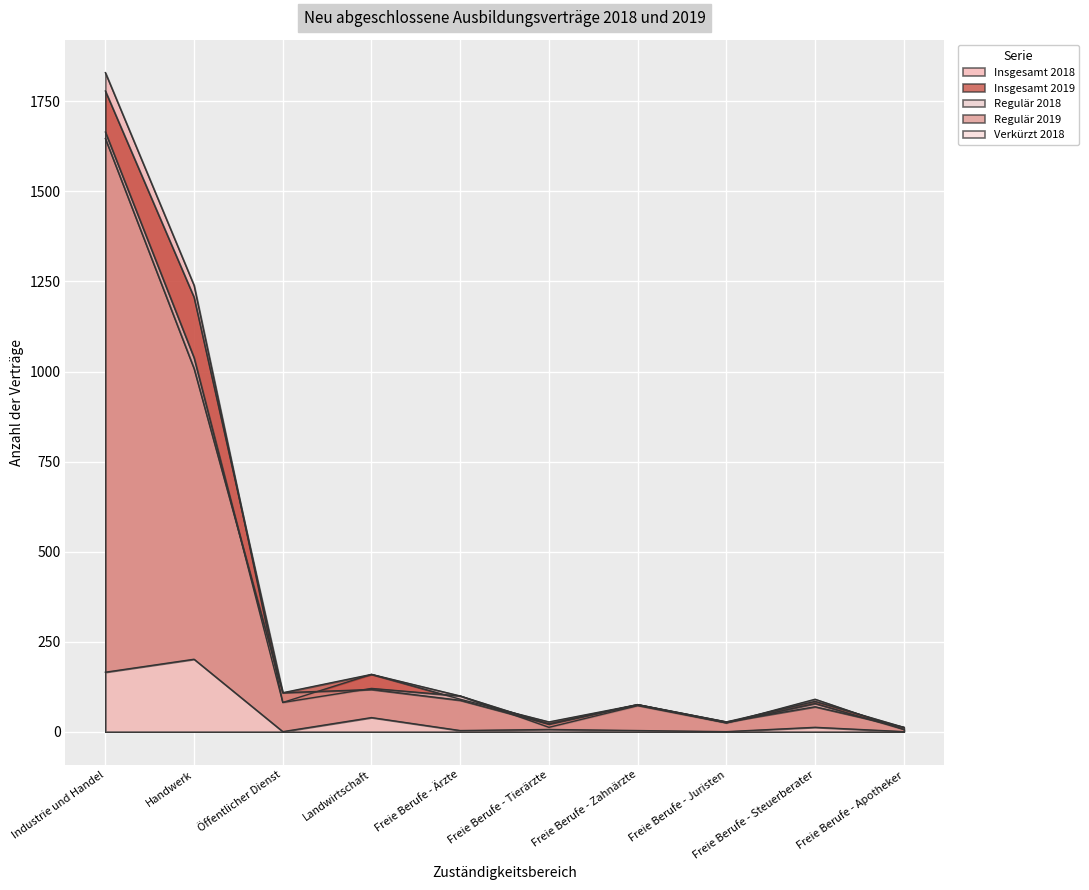

How many interior local peaks does the Insgesamt 2019 series have?

3